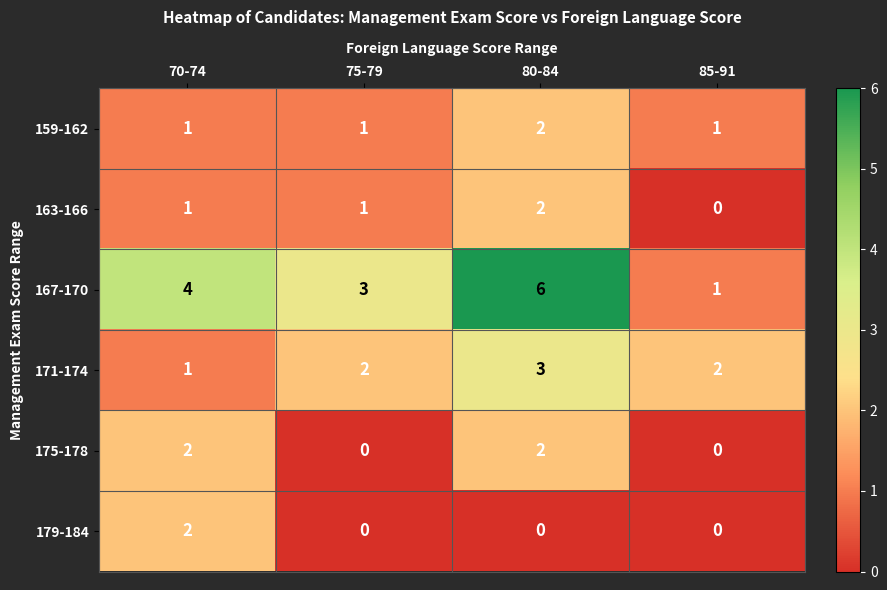

What is the difference between the highest and lowest values at 70-74?

3